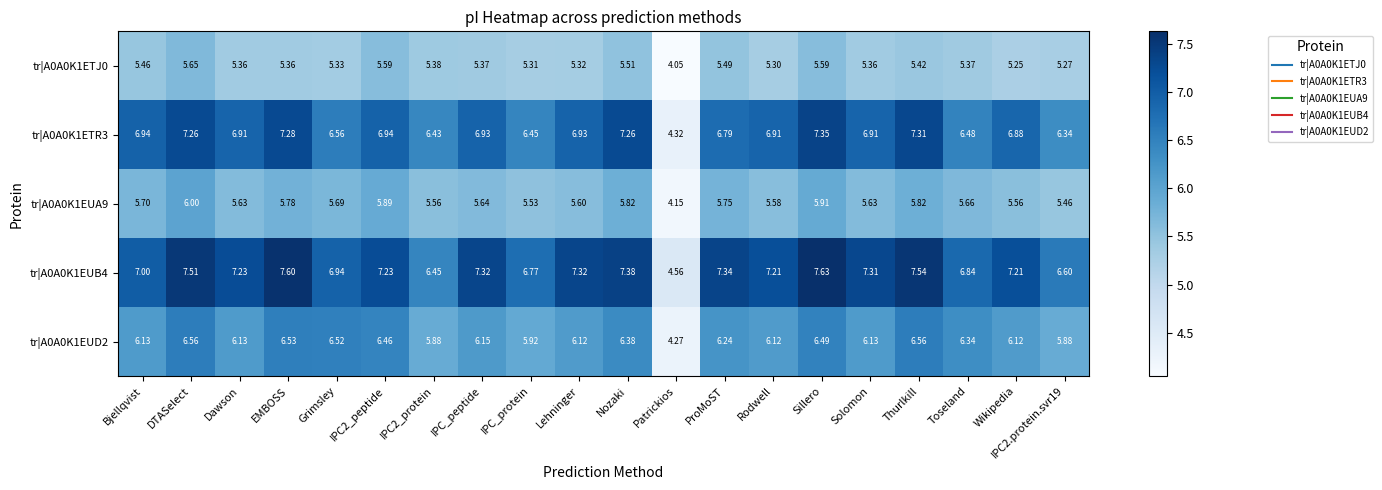

At how many categories does at least one series exceed 4?

20